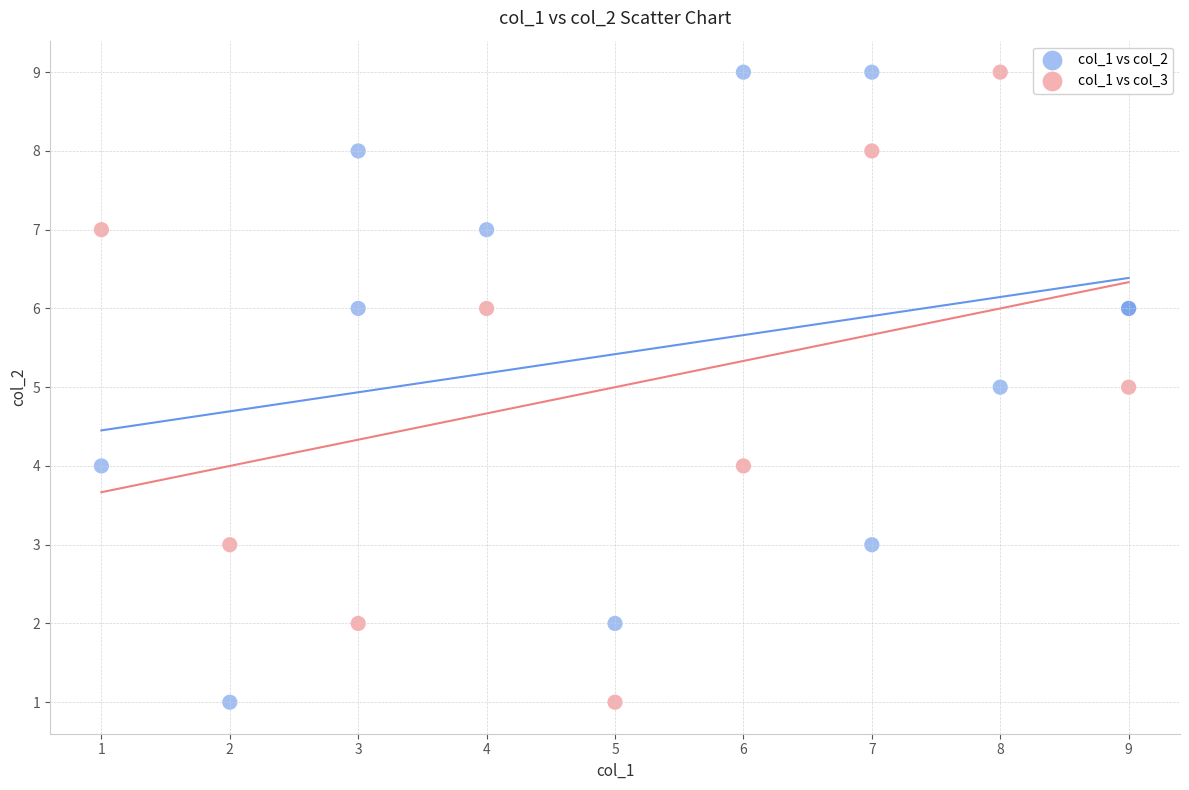

What are all the series names shown in the legend?

col_1 vs col_2, col_1 vs col_3